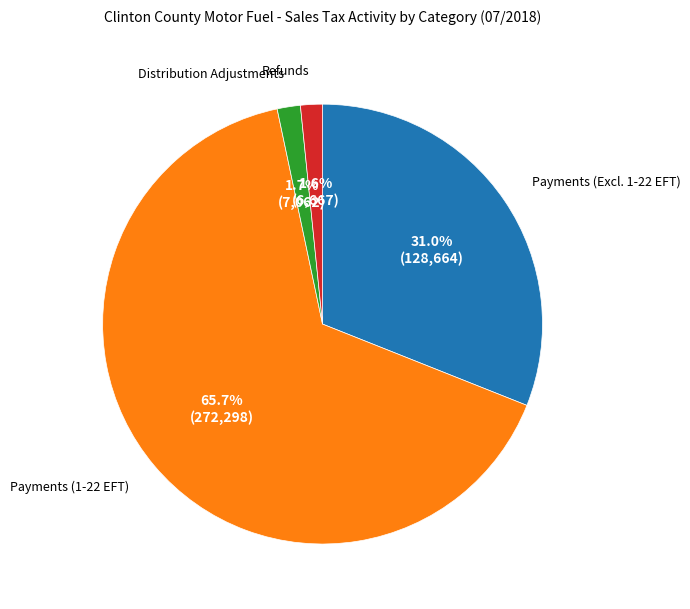

Which slice is the largest?

Payments (1-22 EFT)